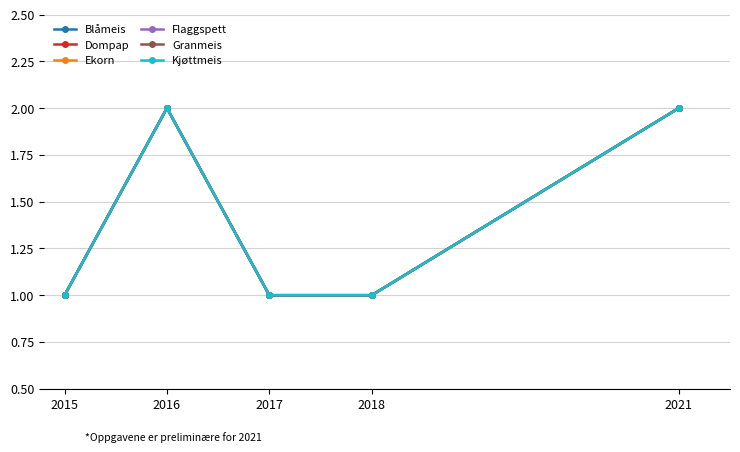

Read the Granmeis value at 2016.

2